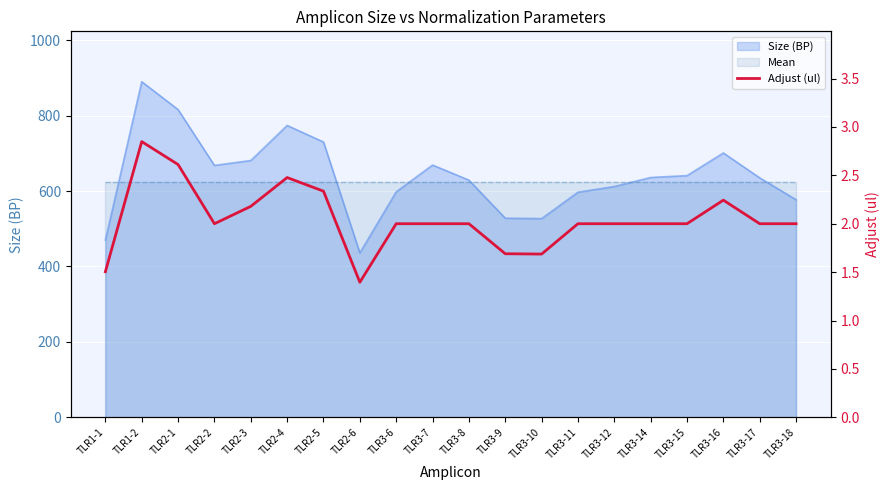

What is the difference between the second highest and minimum values?

1.2